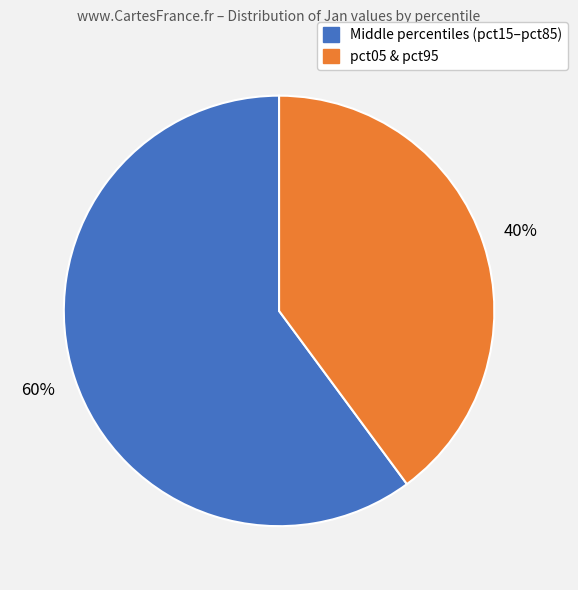

Is there any slice that represents more than half of the pie?

Yes